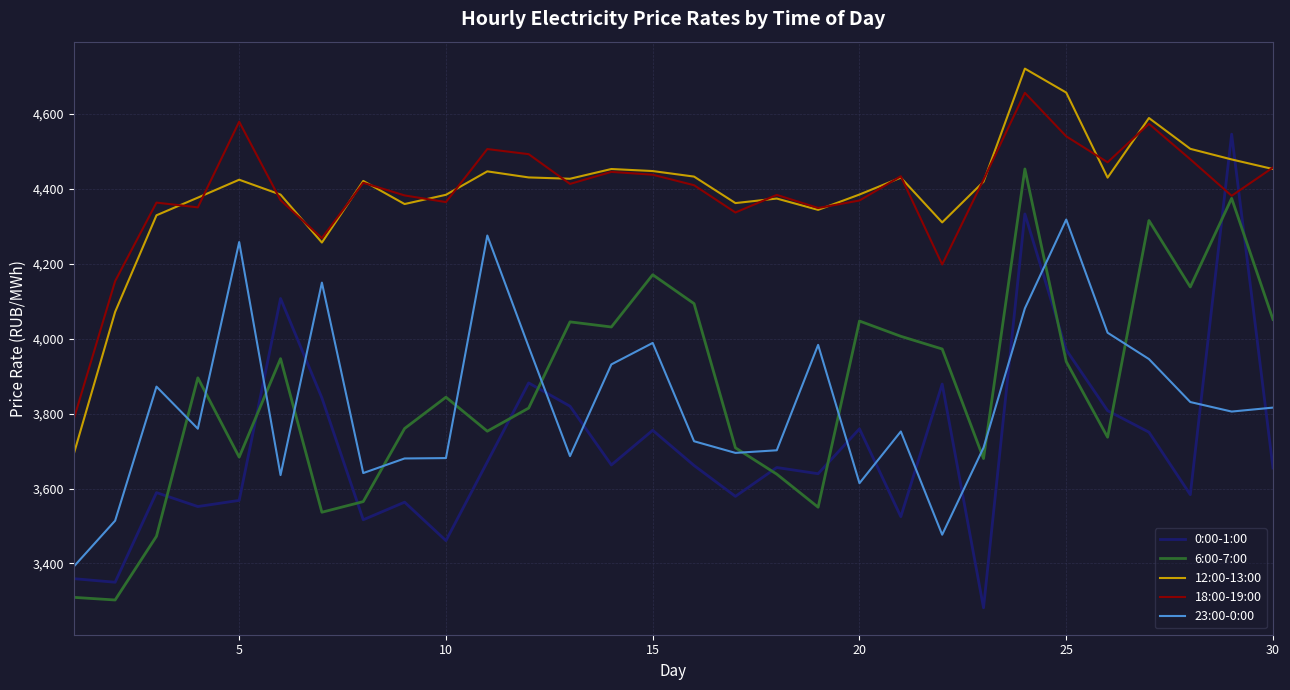

List the series in order of their peak value, lowest first.

23:00-0:00, 6:00-7:00, 0:00-1:00, 18:00-19:00, 12:00-13:00